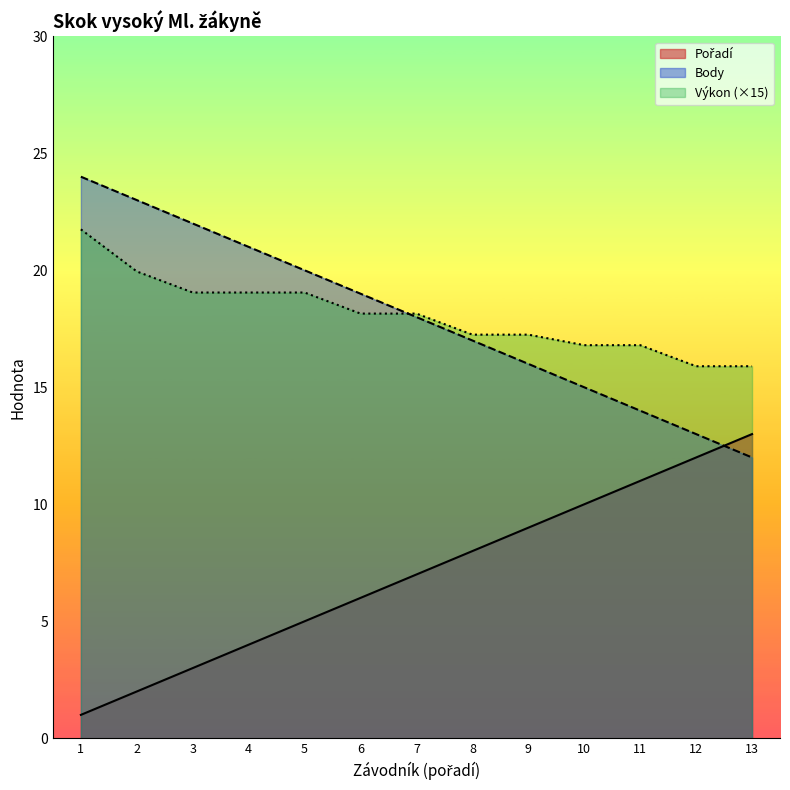

What is the value of the Body point at the 4th from the left?

21.0